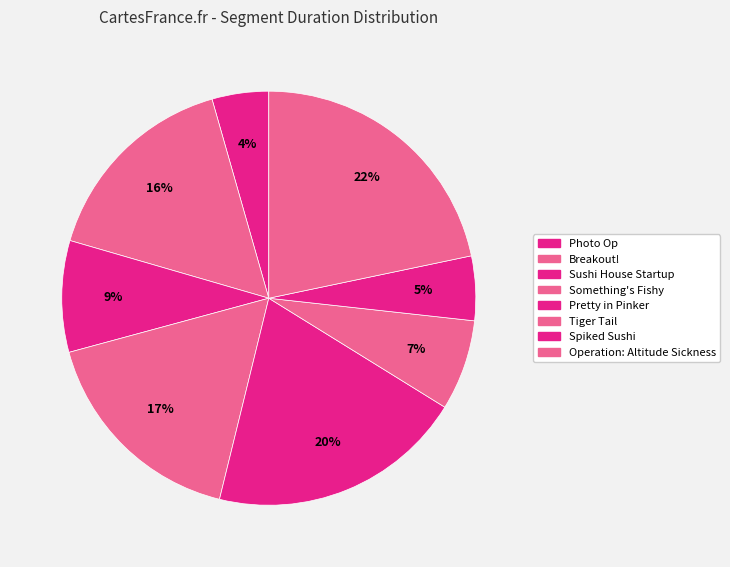

To the nearest percent, what is the difference between the Pretty in Pinker and Tiger Tail slice percentages?

13%